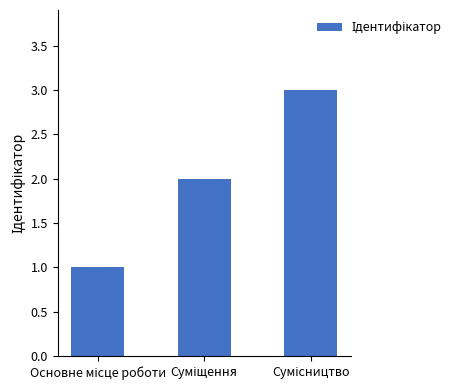

What is the average value?

2